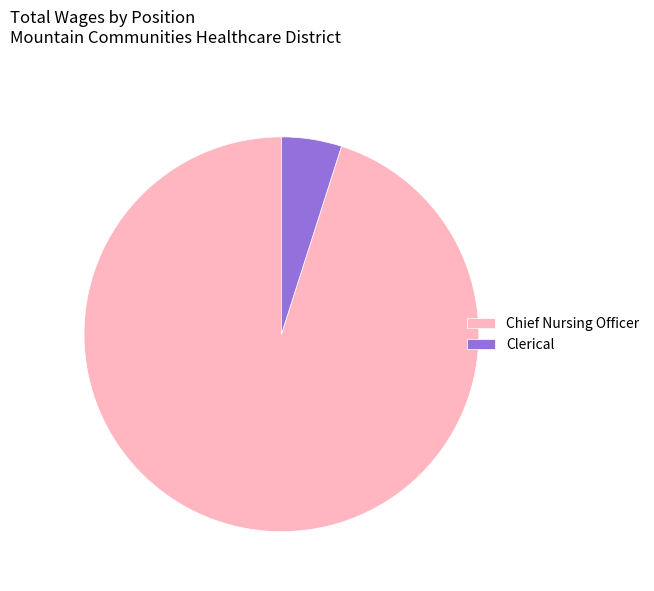

Between Clerical and Chief Nursing Officer, which is larger?

Chief Nursing Officer